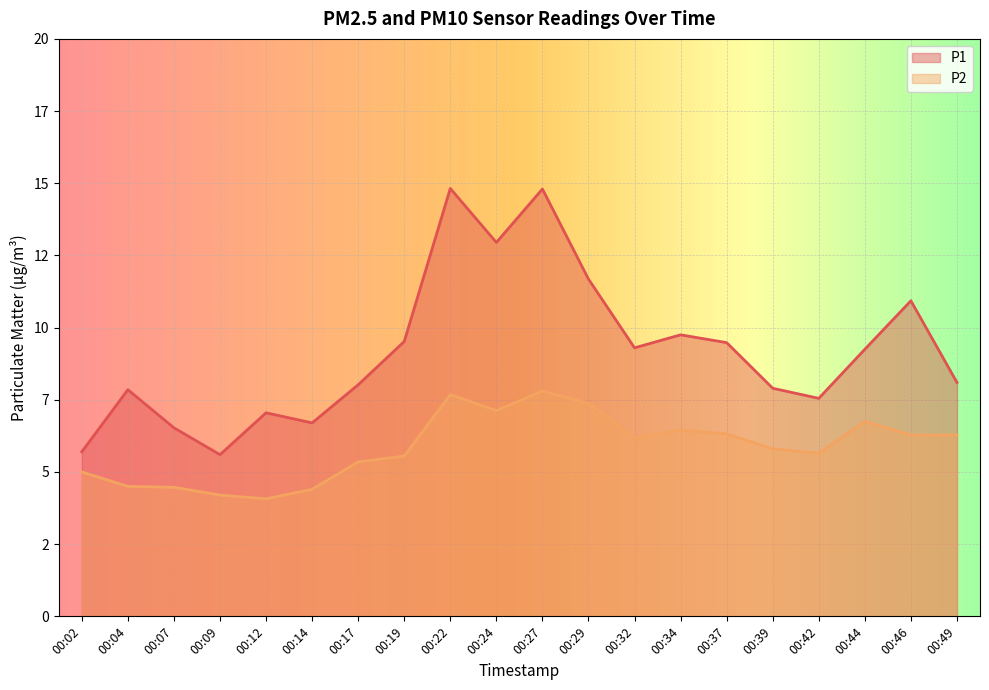

How many distinct data groups are displayed?

2